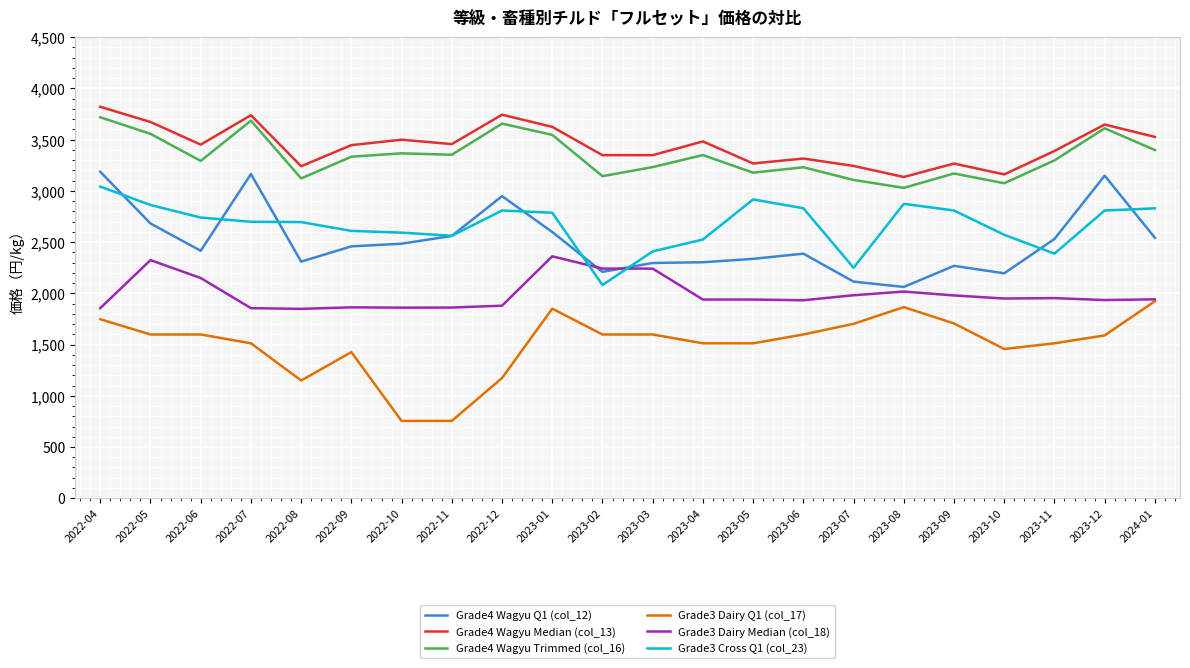

Where does the Grade3 Dairy Q1 (col_17) series first go above 1598?

2022-04